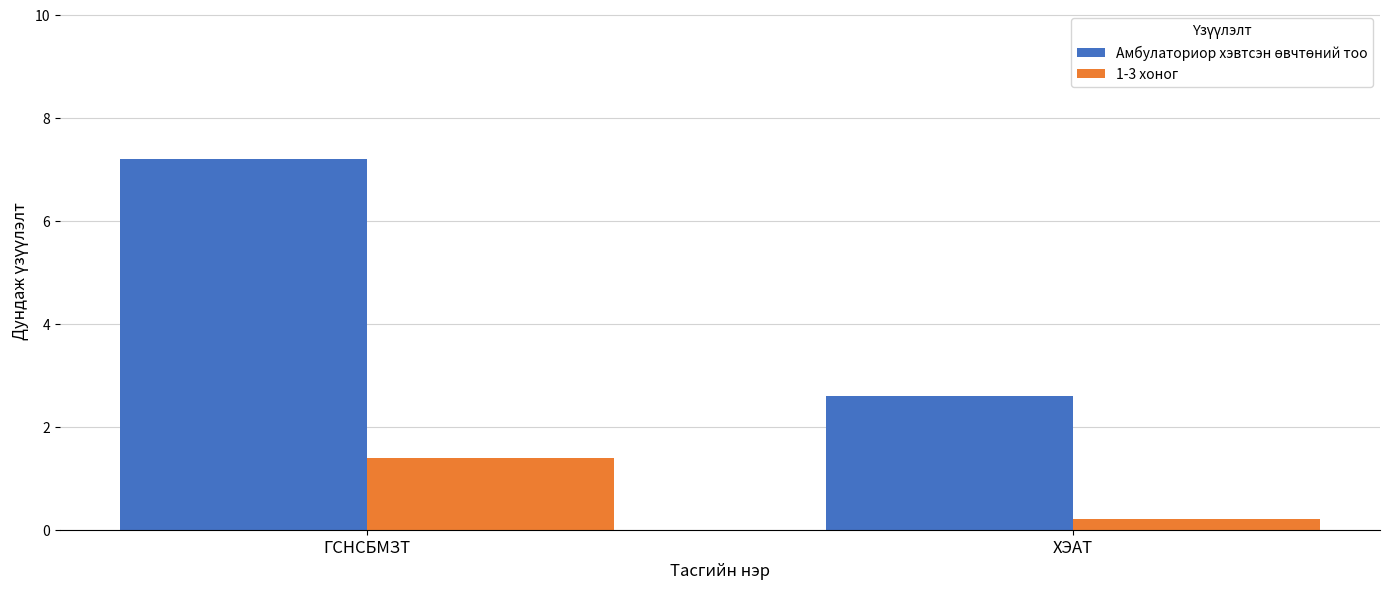

Rank the categories by 1-3 хоног value from highest to lowest.

ГСНСБМЗТ, ХЭАТ